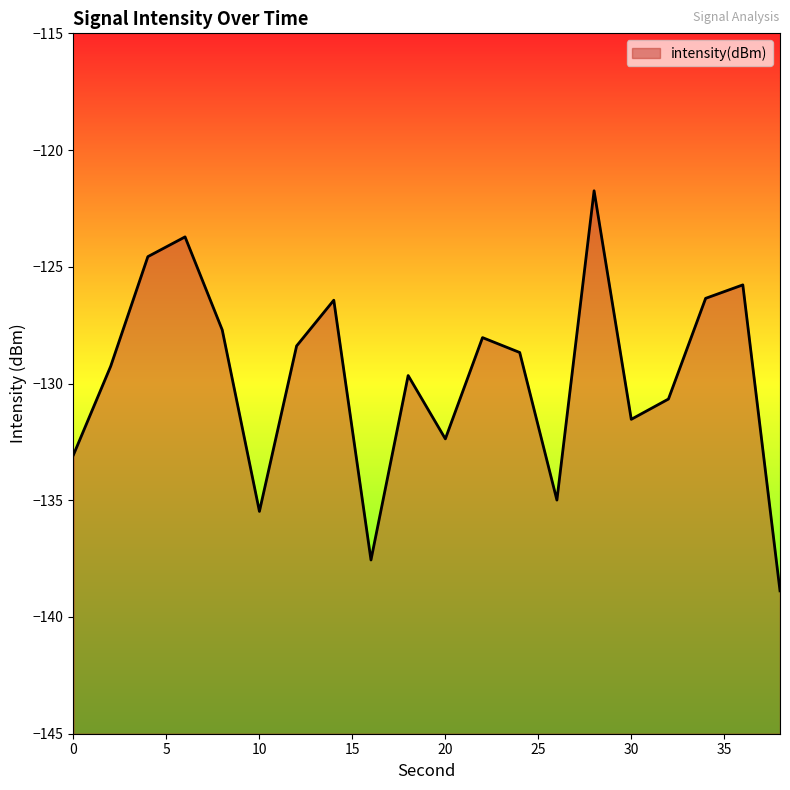

What is the change in value from 16 to 28?

+15.8